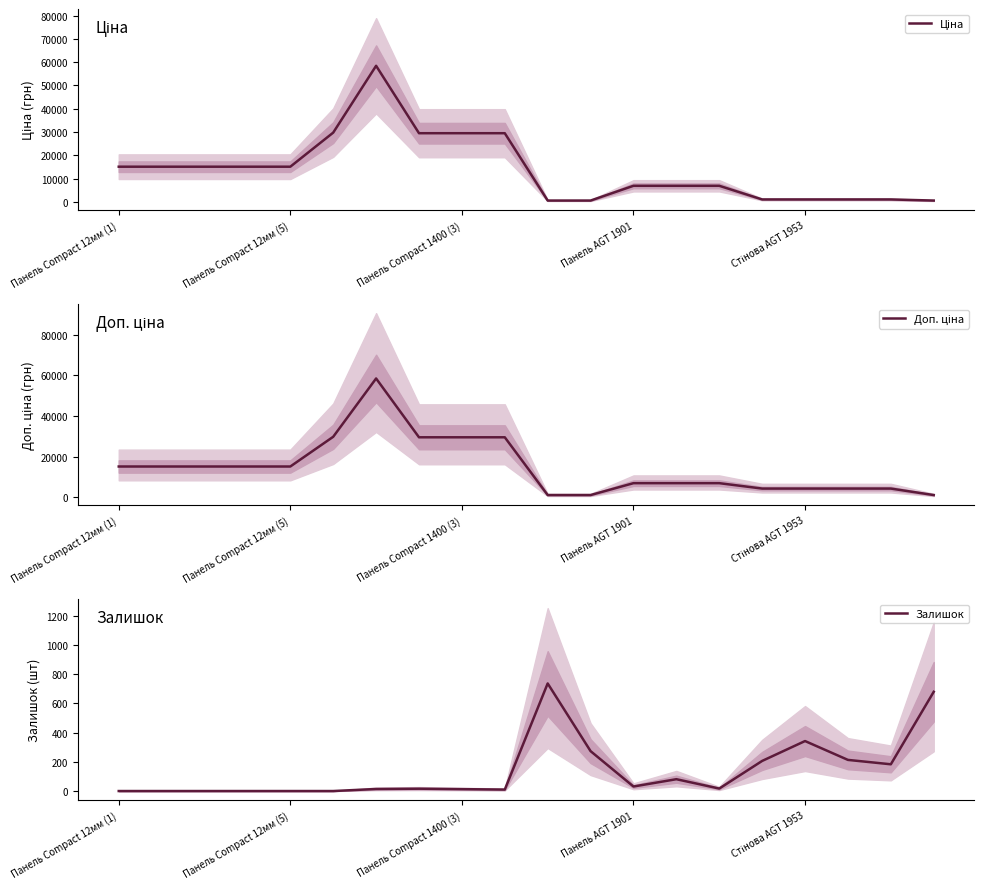

Where is the first local minimum for Залишок?

9